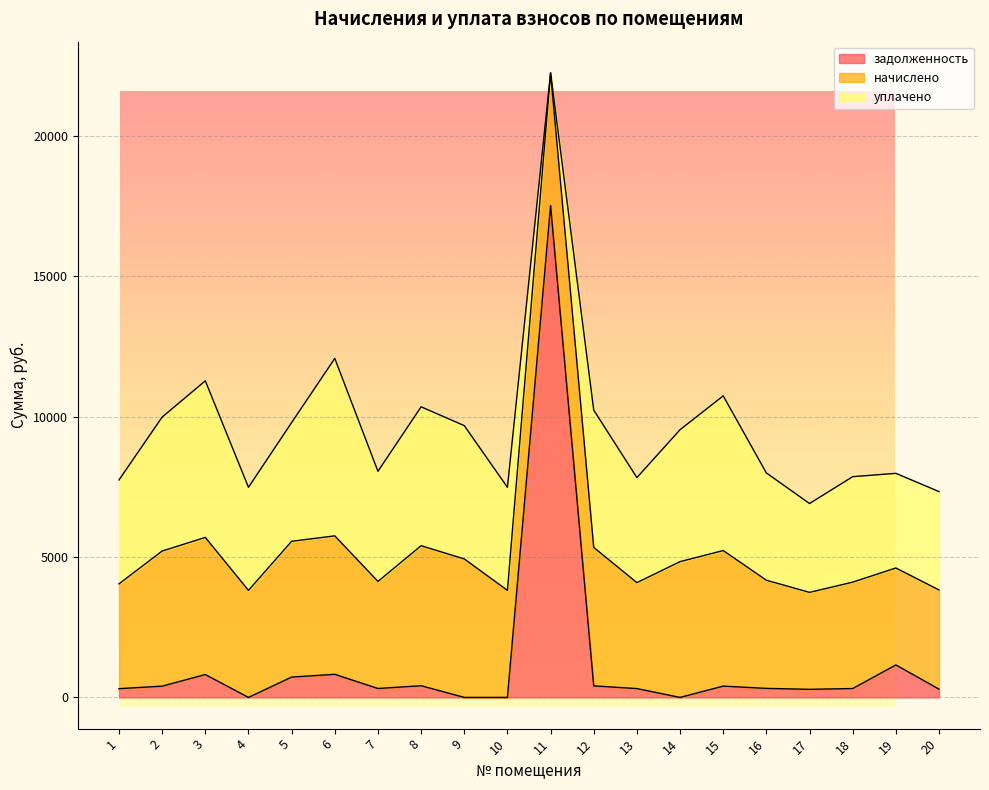

The уплачено series shows 6003.7 at 10. True or false?

False